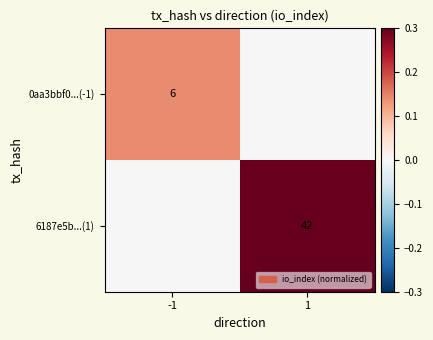

Is the value of 0aa3bbf0...(-1) at -1 greater than the value of 6187e5b...(1) at 1?

No